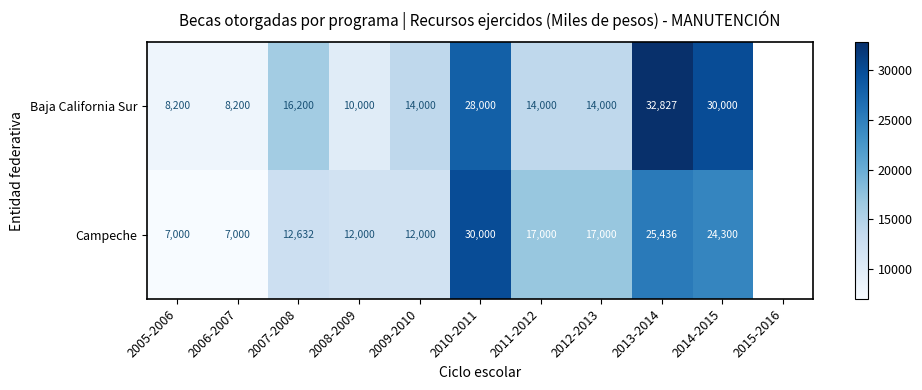

Is the value of Baja California Sur at 2005-2006 greater than the value of Campeche at 2010-2011?

No